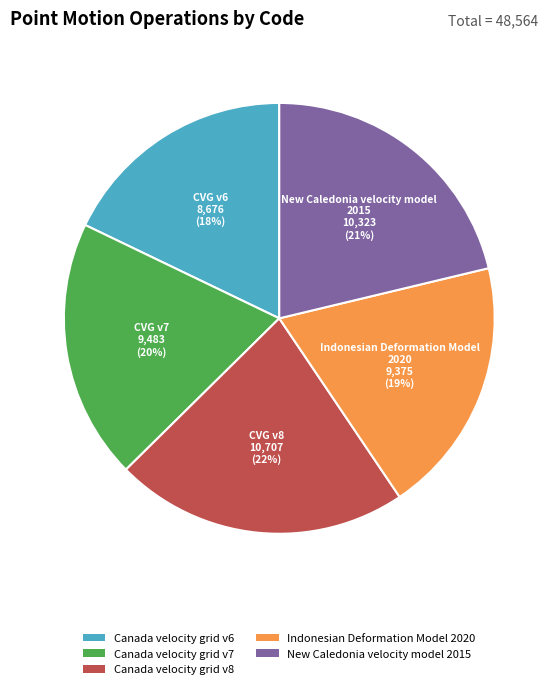

Which slice is the smallest?

Canada velocity grid v6